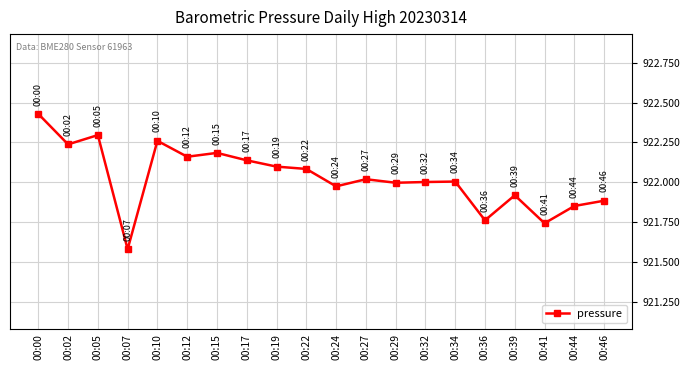

Does the chart have visible grid lines?

Yes